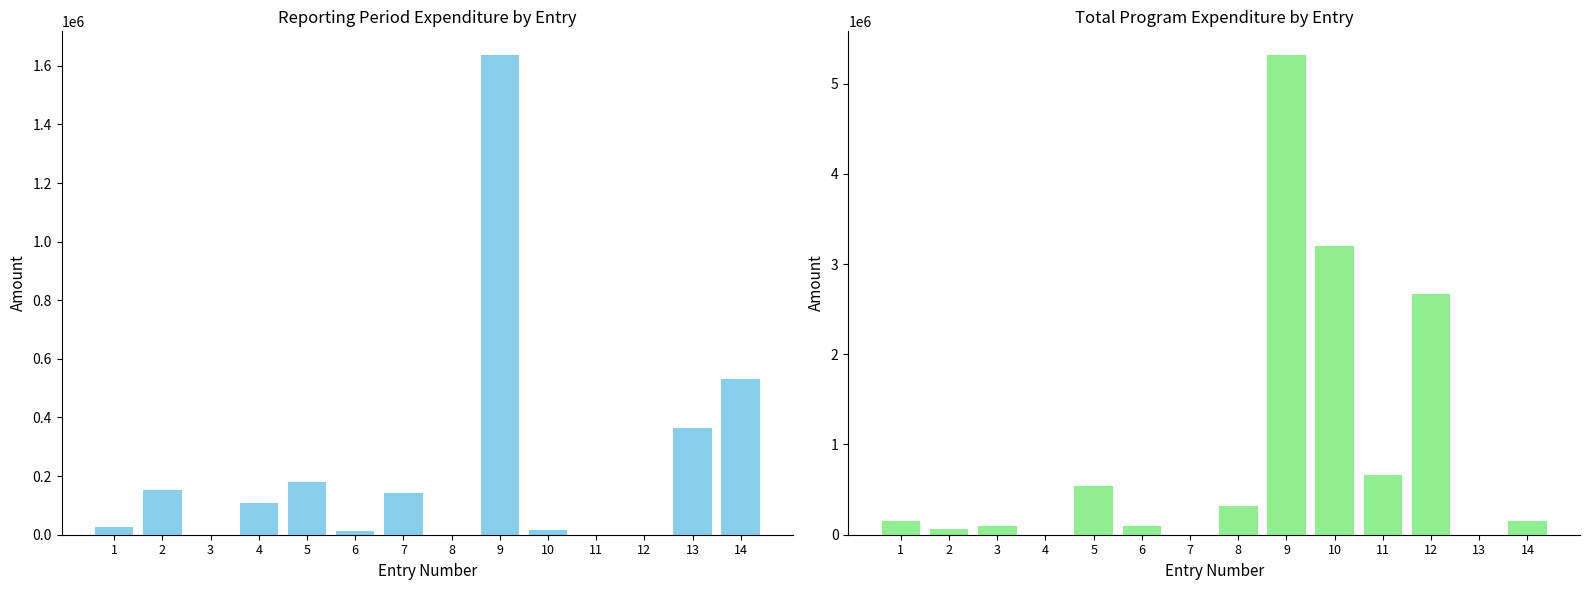

Which series has the largest total across all categories?

col_11 (Total Program Expenditure)